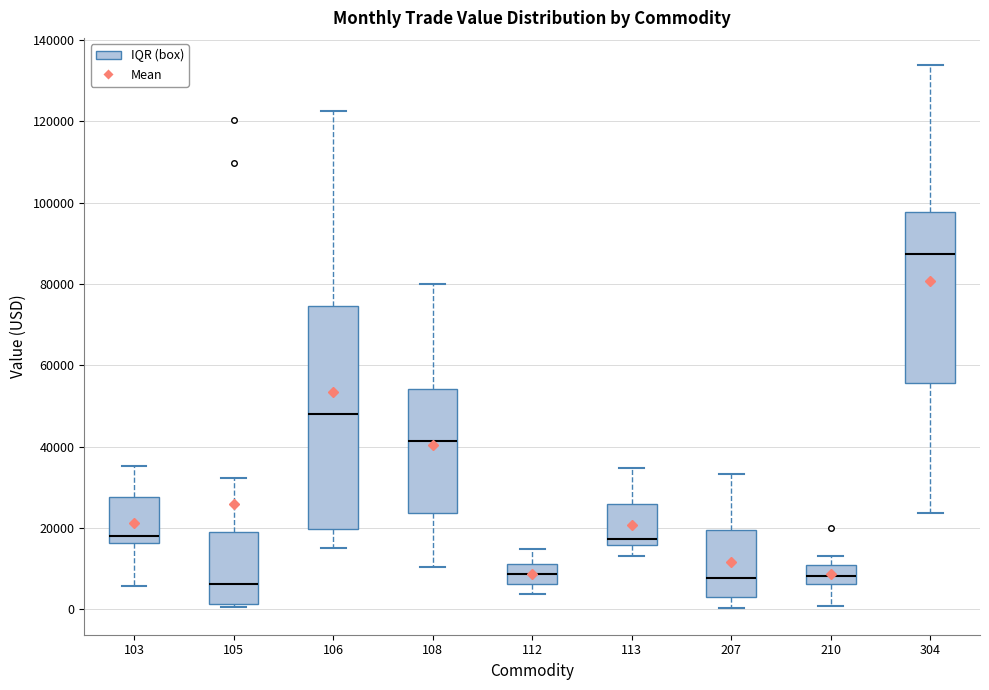

Comparing the boxes themselves (not the whiskers), which one is the tallest?

106